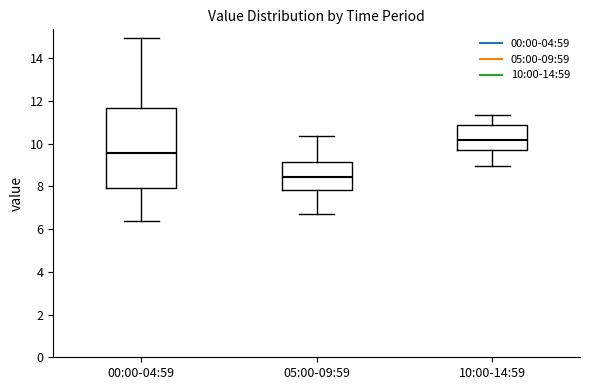

Reading left to right, transcribe this box plot: for each box, give where its median line is, the range the box spans, and where its two whiskers end, as read against the y-axis. The values are not printed on the chart, so give them approximately, as read against the axis.

00:00-04:59: median 9.6, box 8.0 to 11.6, whiskers 6.4 to 15.0
05:00-09:59: median 8.4, box 7.8 to 9.2, whiskers 6.8 to 10.4
10:00-14:59: median 10.2, box 9.8 to 10.8, whiskers 9.0 to 11.4